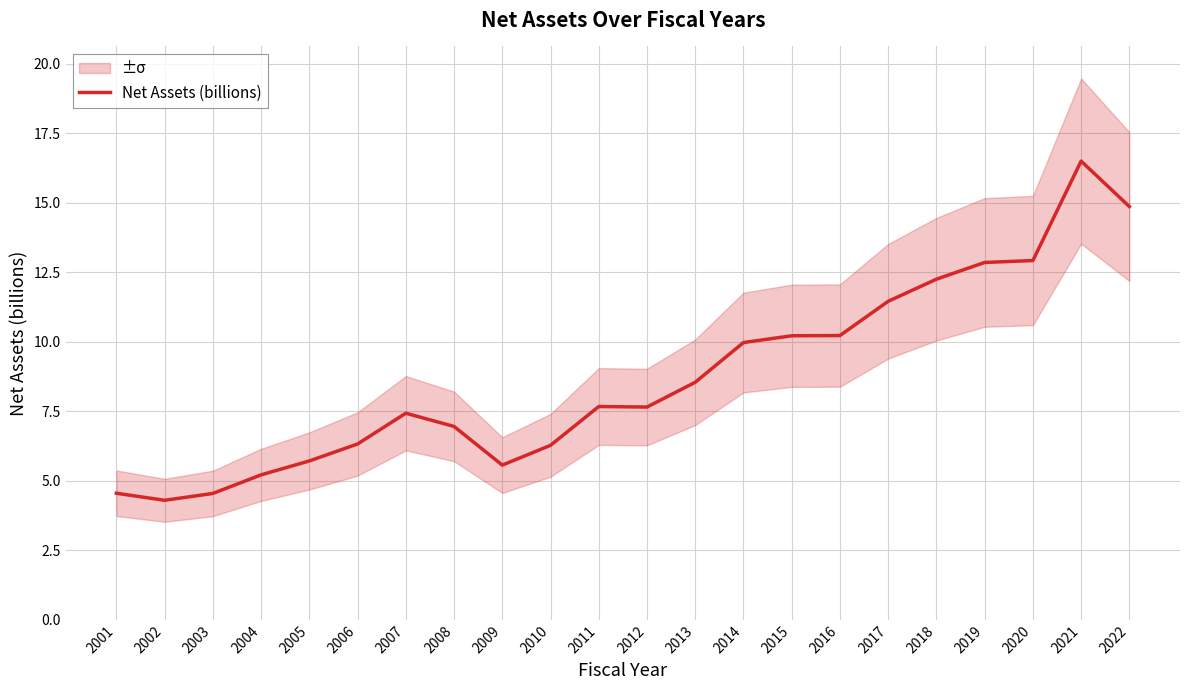

The value at 2003 is 4.5. True or false?

True